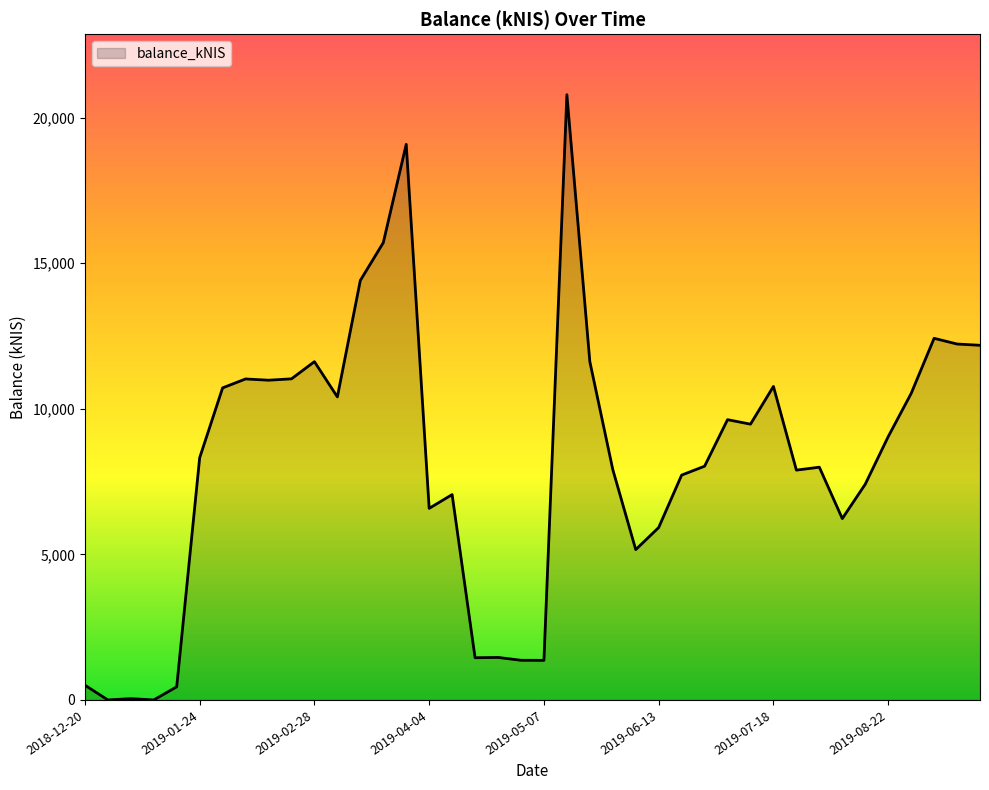

What is the maximum value shown in the chart?

20785.0